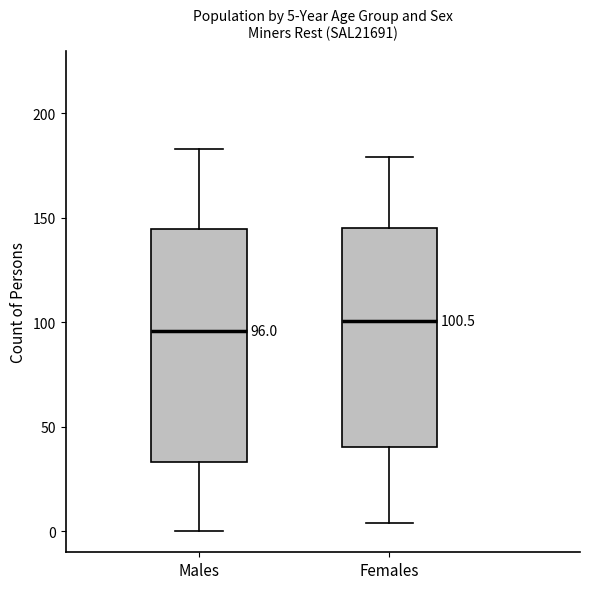

Which box is the tallest, from its lower edge to its upper edge?

Males